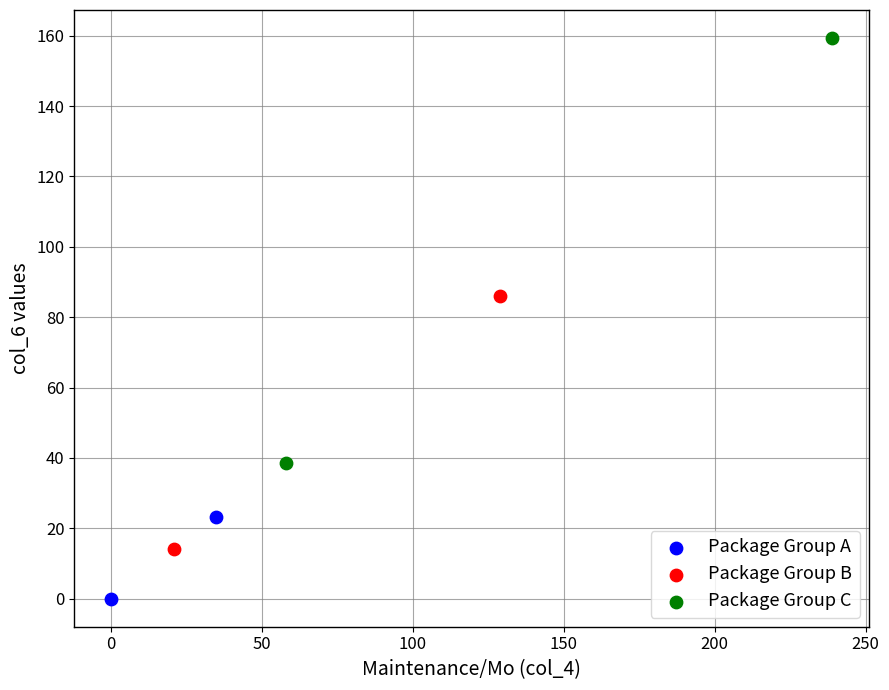

Which series has the widest spread of Y values?

Package Group C